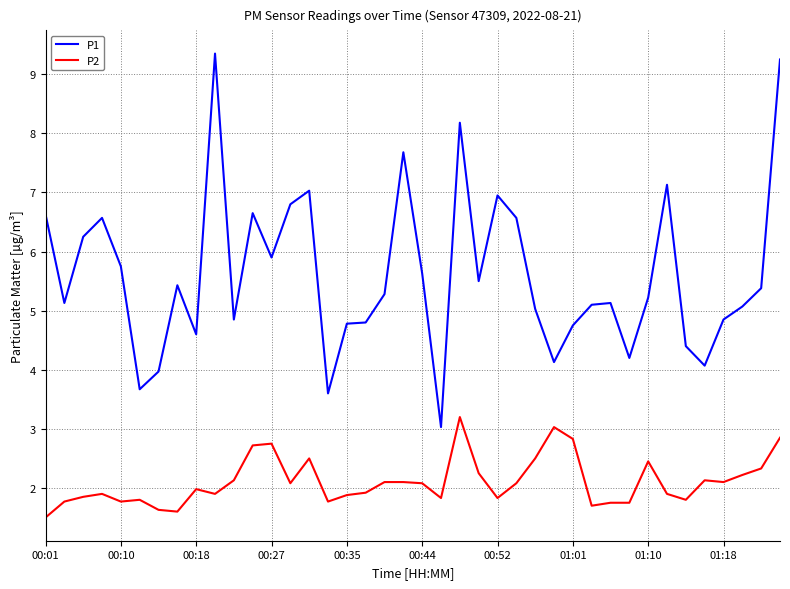

What is the smallest value displayed?

1.5